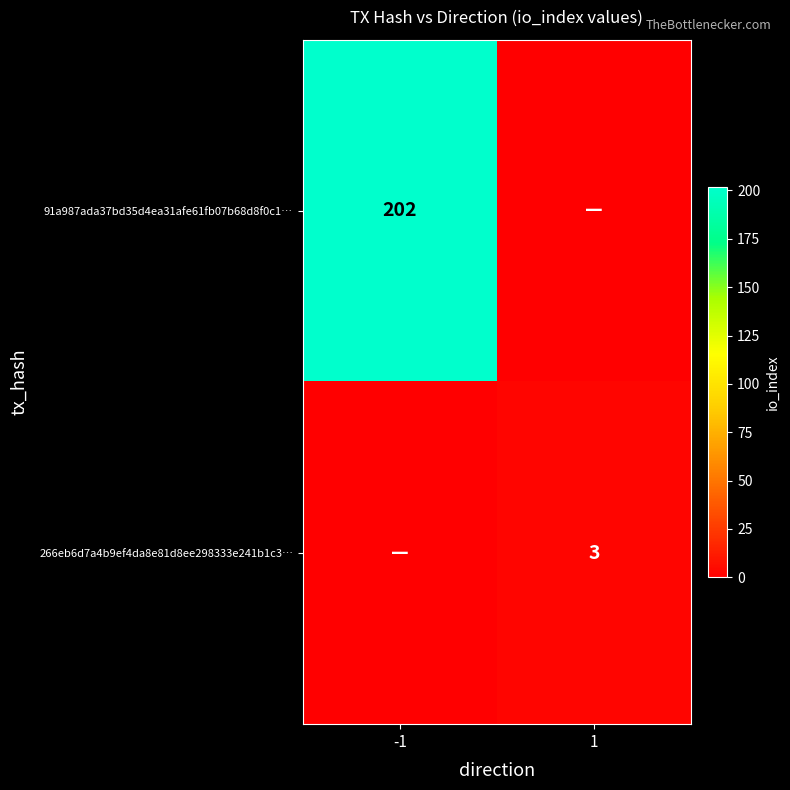

The 91a987ada37bd35d4ea31afe61fb07b68d8f0c1… series shows 202 at -1. True or false?

True